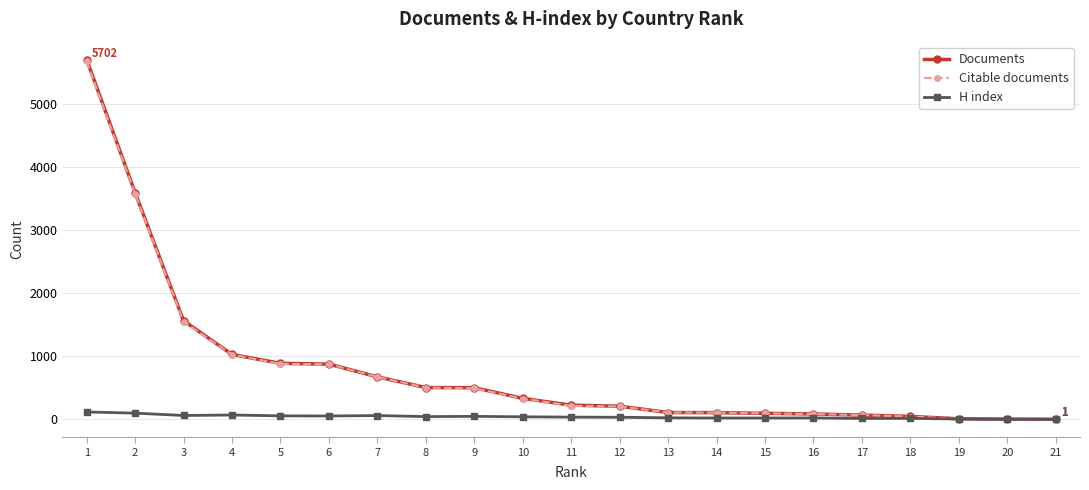

What is the maximum value shown in the chart?

5702